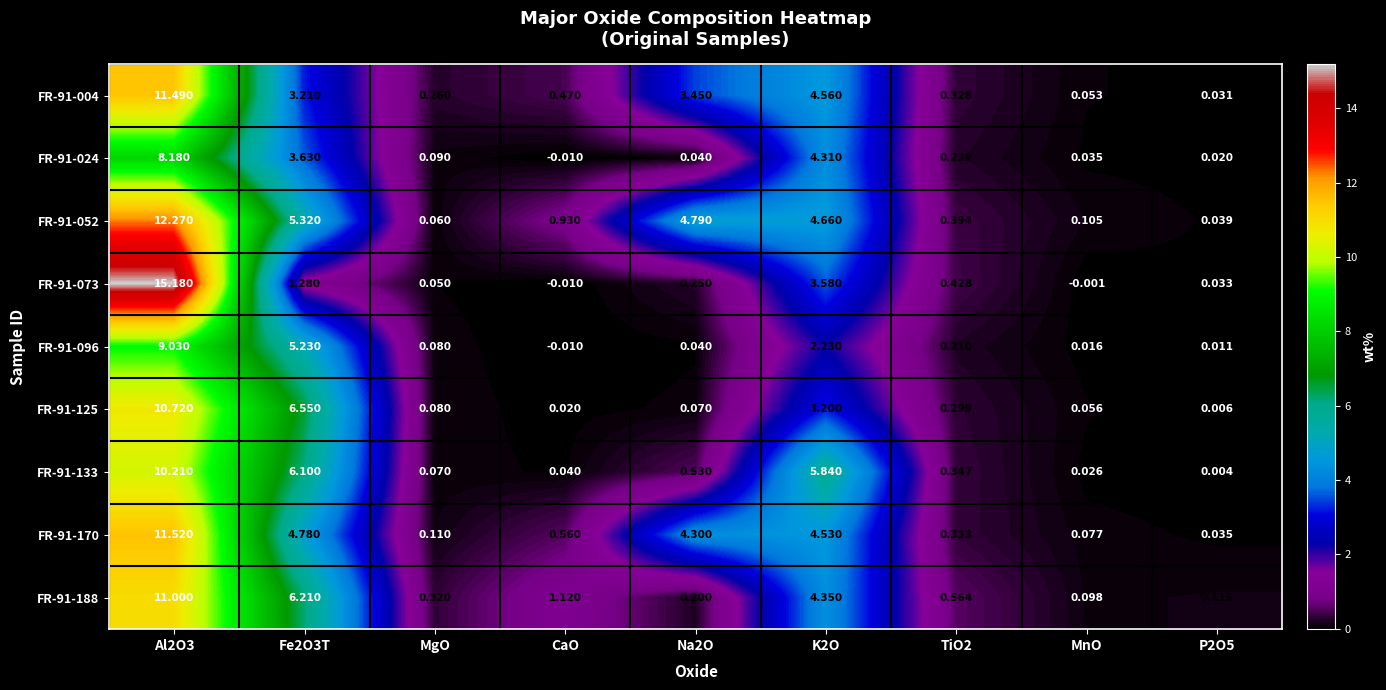

Is the value of FR-91-024 at MnO greater than the value of FR-91-096 at MnO?

Yes